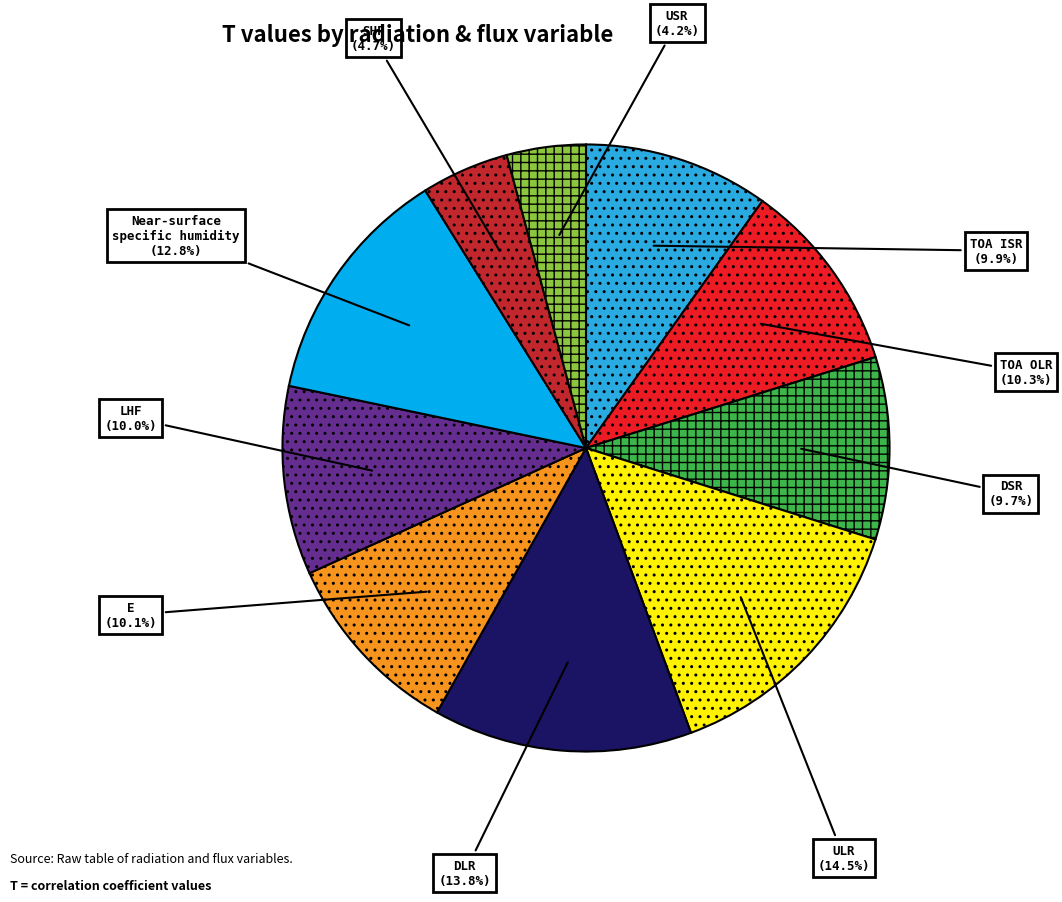

Does any single category account for the majority?

No